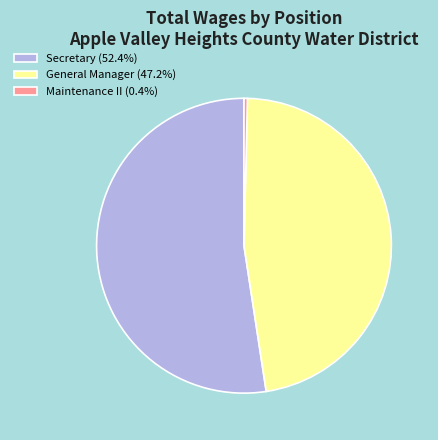

True or false: General Manager accounts for 47% of the total.

True